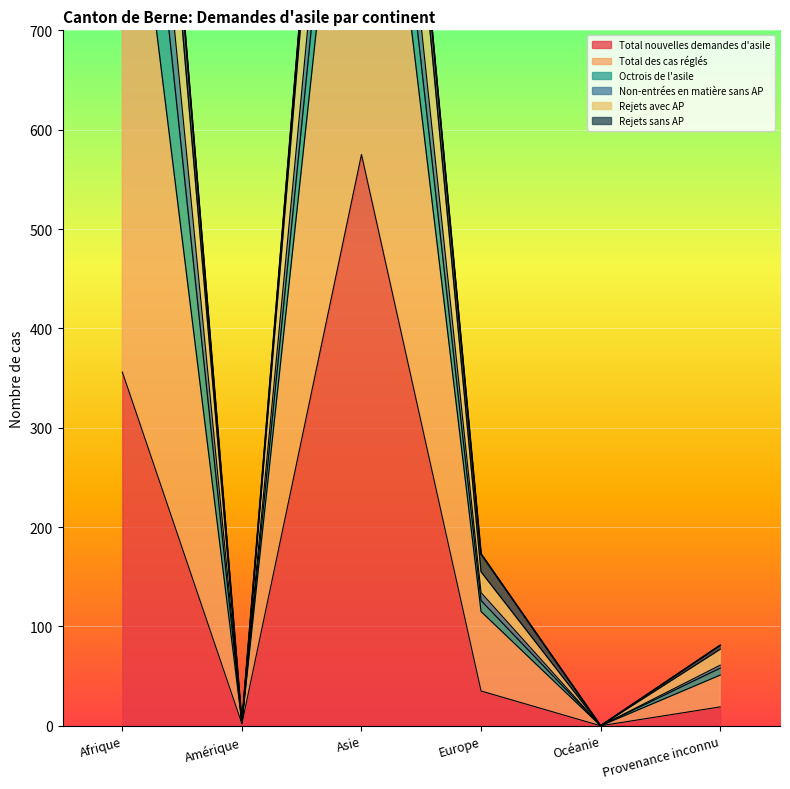

At which label is Total nouvelles demandes d'asile closest to 287?

Afrique